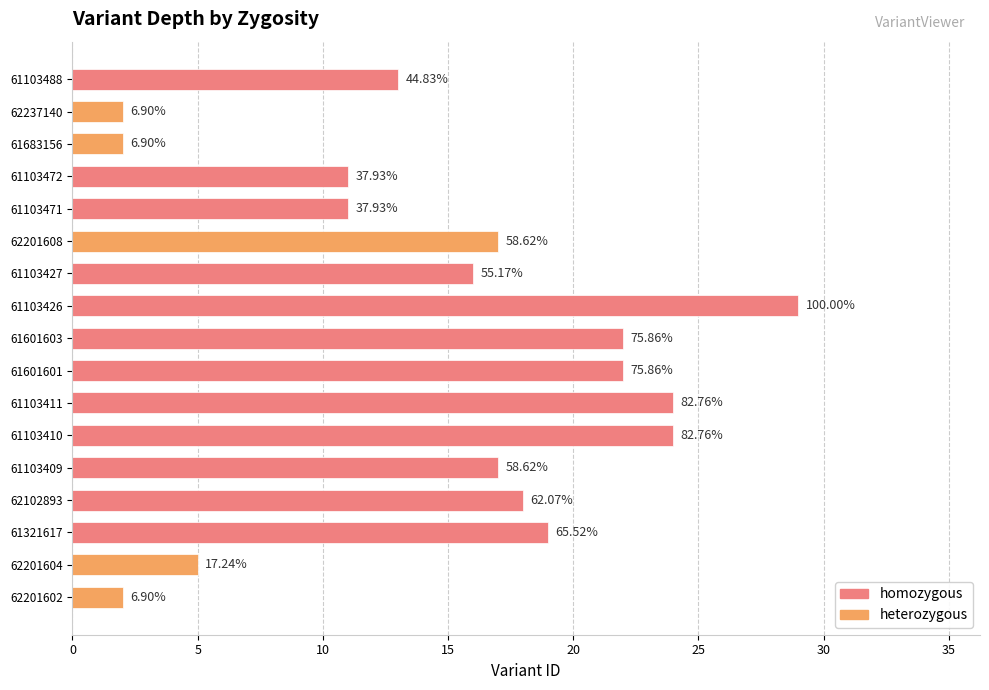

How many bars are there in total?

17